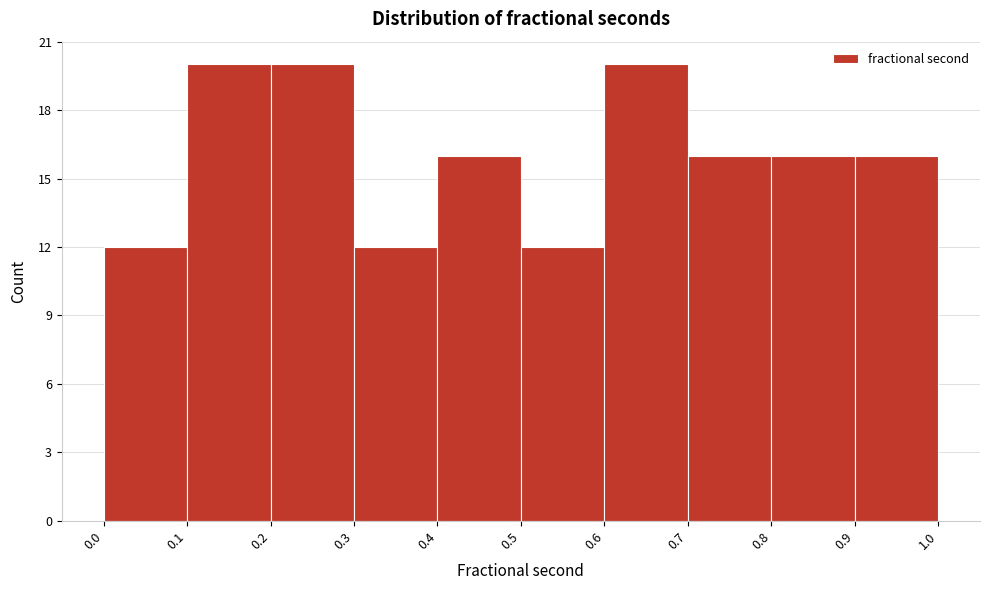

Reading left to right, transcribe this chart: for each bar, give the range it covers on the x-axis and its height. The values are not printed on the chart, so give them approximately, as read against the axis.

0.0 to 0.1: 12
0.1 to 0.2: 20
0.2 to 0.3: 20
0.3 to 0.4: 12
0.4 to 0.5: 16
0.5 to 0.6: 12
0.6 to 0.7: 20
0.7 to 0.8: 16
0.8 to 0.9: 16
0.9 to 1.0: 16